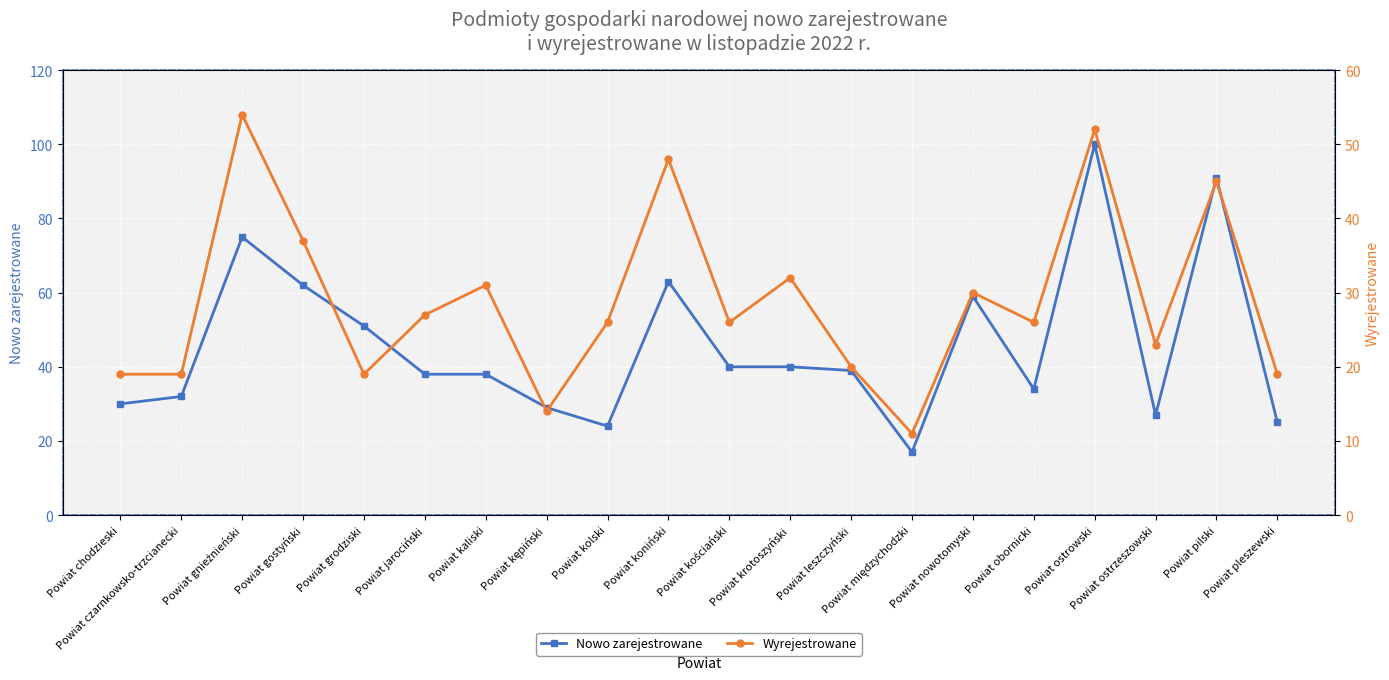

At which category is the sum across all series the highest?

Powiat ostrowski